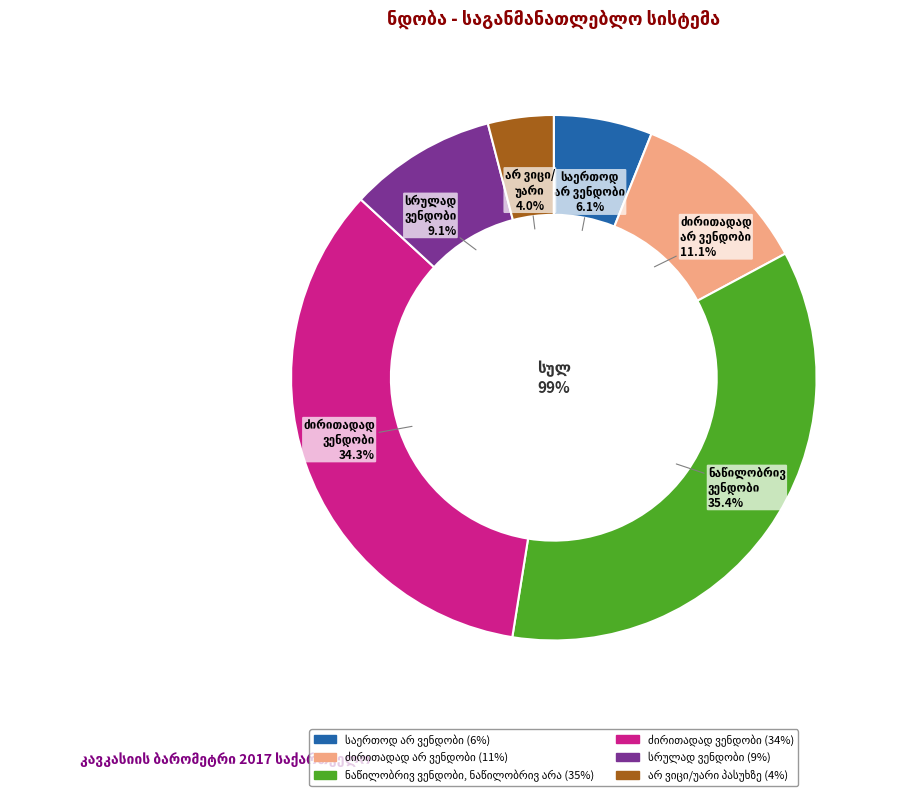

Does სრულად ვენდობი account for over 50% of the chart?

No